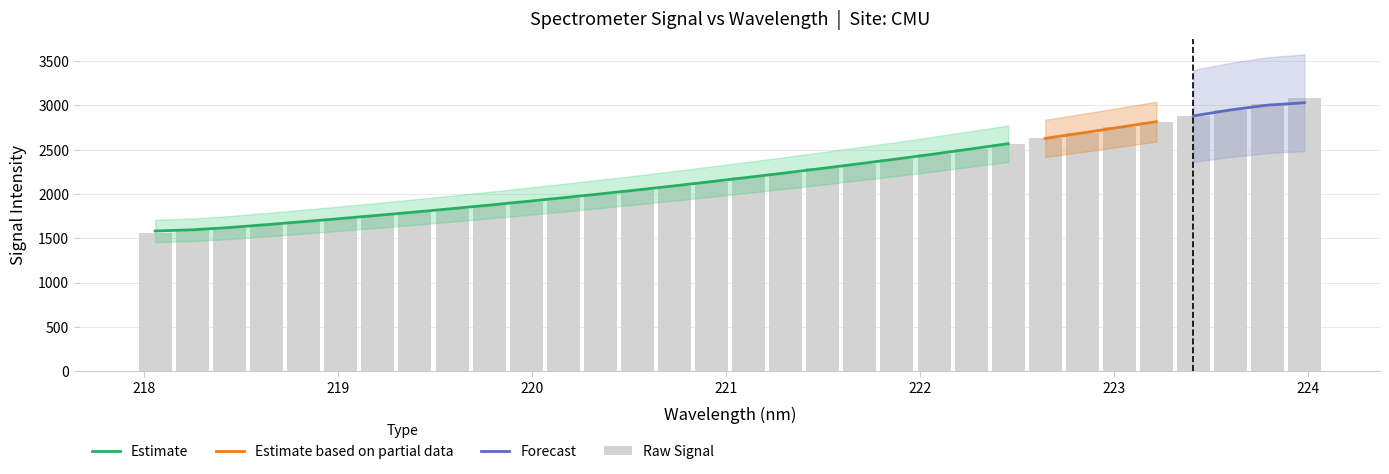

List the labels in order of value, smallest first.

218.0596, 218.2508, 218.442, 218.6332, 218.8244, 219.0156, 219.2067, 219.3979, 219.589, 219.7801, 219.9712, 220.1623, 220.3533, 220.5444, 220.7354, 220.9264, 221.1174, 221.3083, 221.4993, 221.6902, 221.8812, 222.0721, 222.263, 222.4538, 222.6447, 222.8355, 223.0264, 223.2172, 223.408, 223.5987, 223.7895, 223.9802